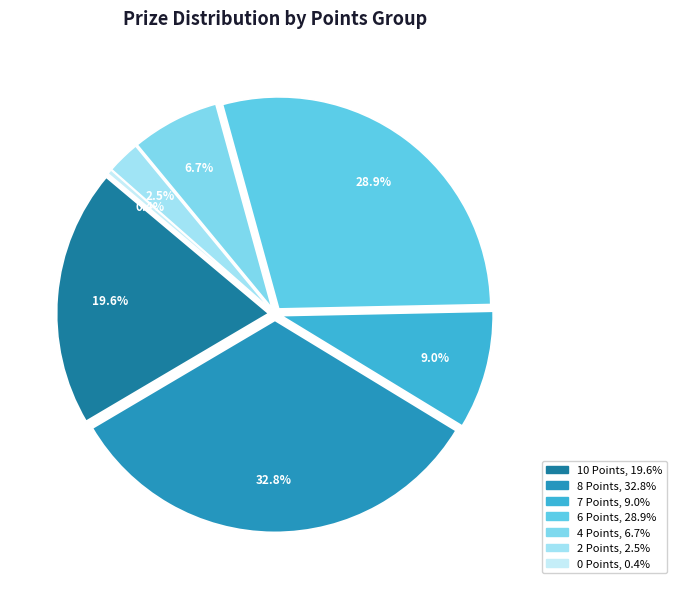

Does Polchow Dirk represent more than half of the total?

No